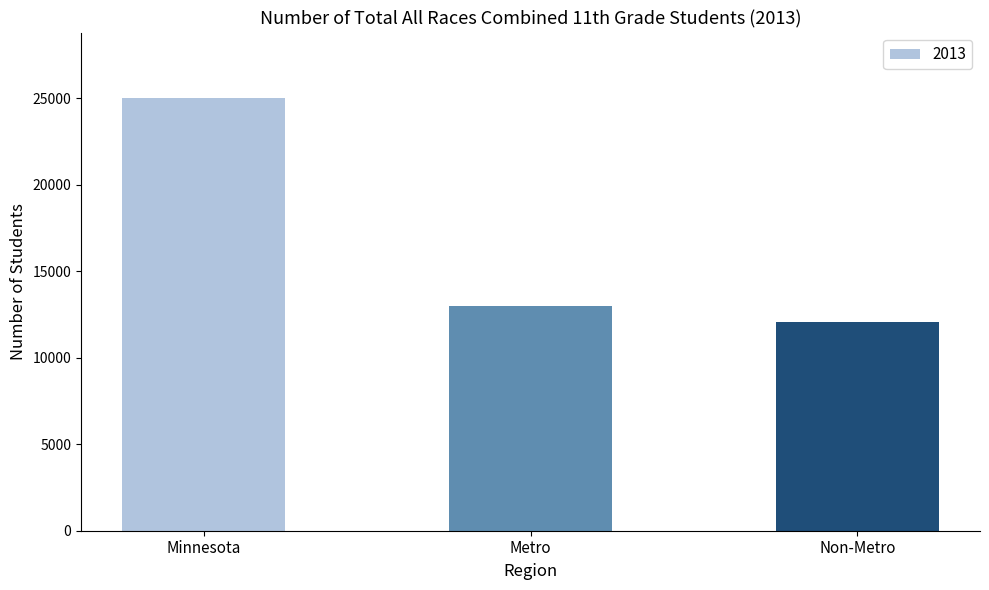

What is the label of the 2nd bar from the left?

Metro